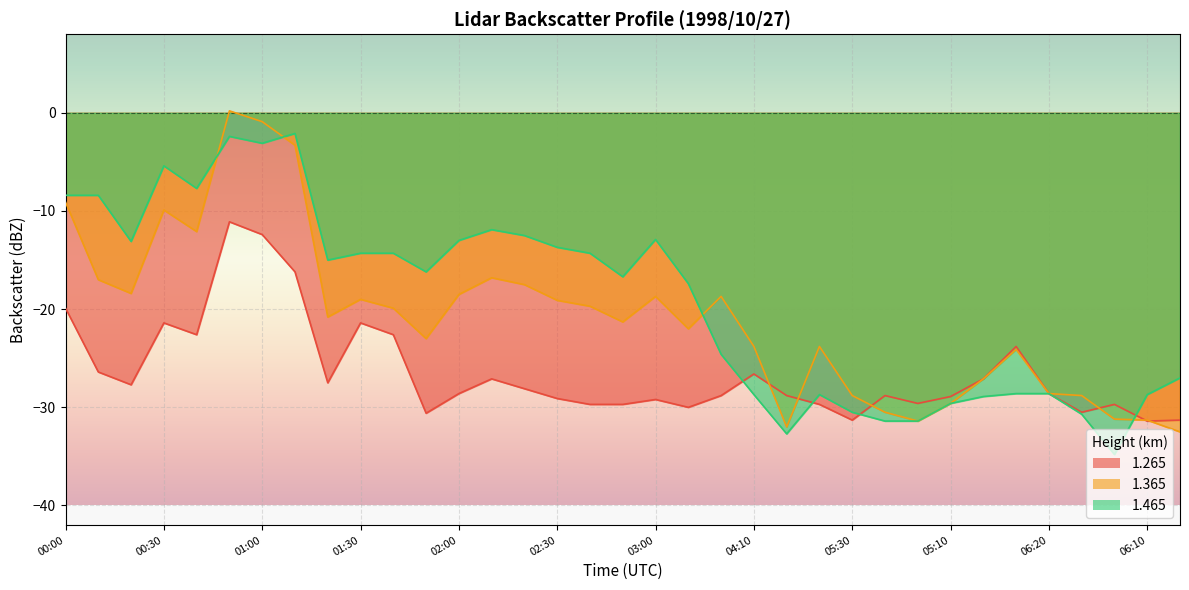

What is the value of the 1.465 point at the 8th from the left?

-2.1